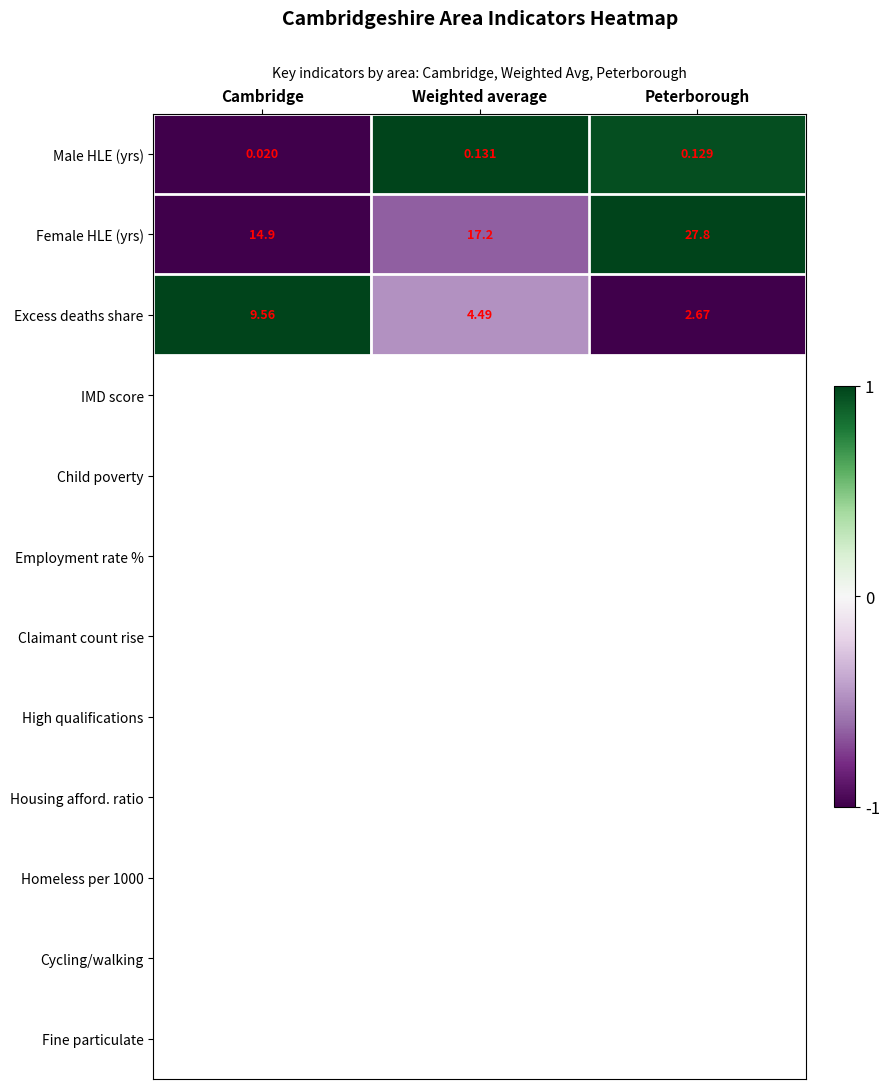

Count the number of data series in this chart.

3